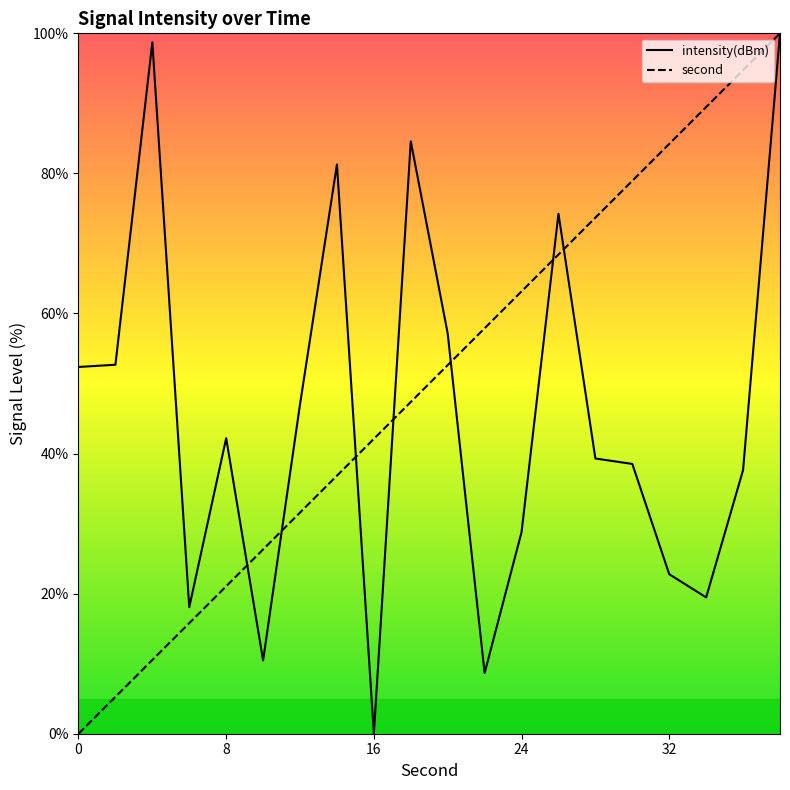

The value of intensity(dBm) at 0 is 52.4. True or false?

True